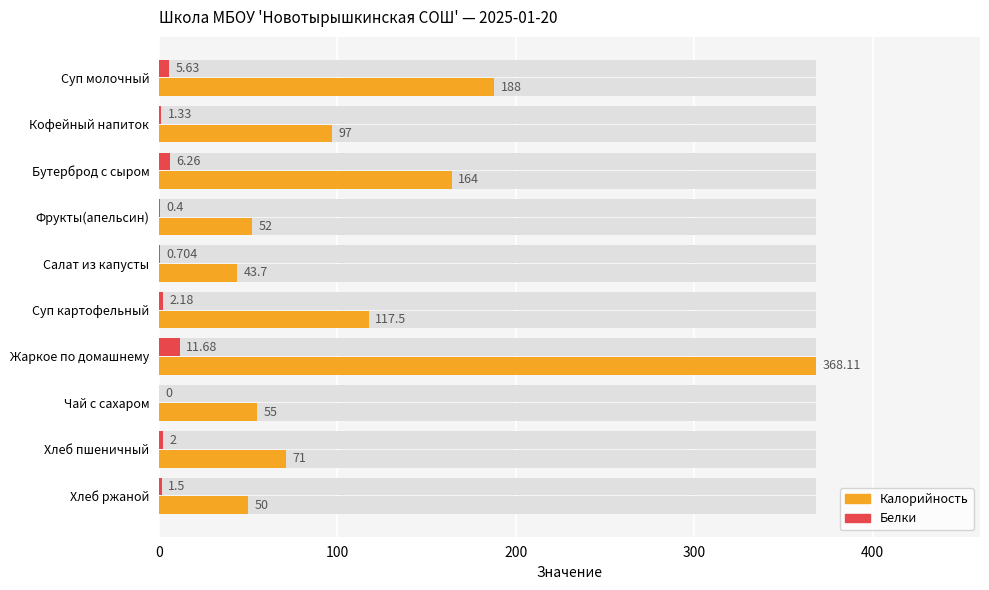

True or false: Калорийность has a value of 85.0 at Чай с сахаром.

False